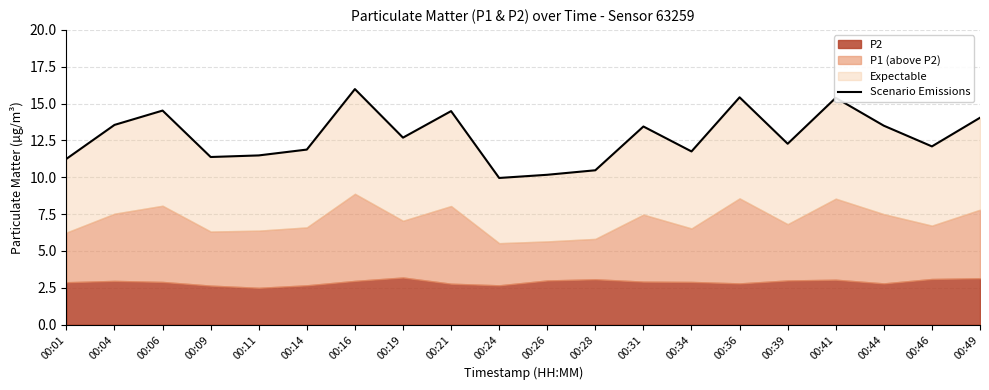

What is the maximum value shown in the chart?

16.0